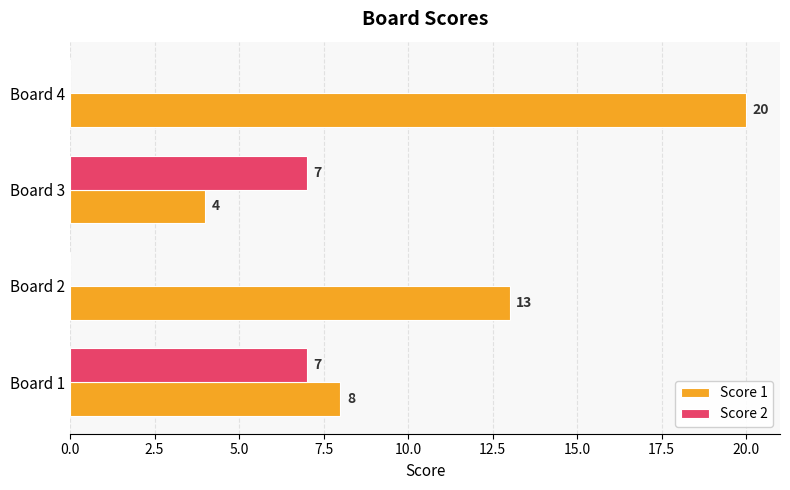

Where is Score 1 nearest to the value 12?

Board 2